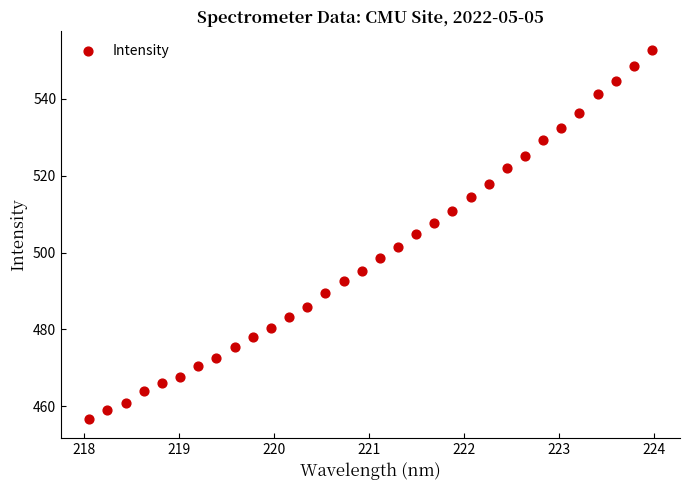

What is the range of Y values (max minus min)?

96.1